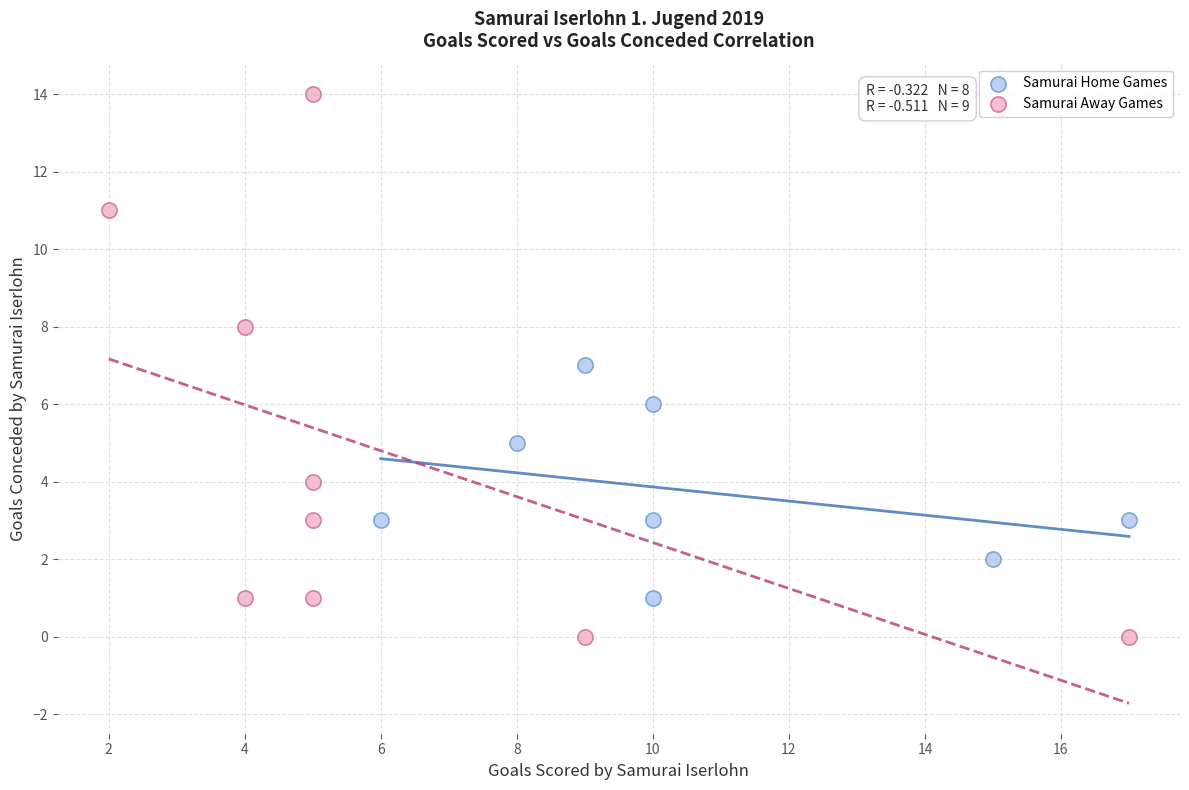

What are all the series names shown in the legend?

Samurai Home Games, Samurai Away Games